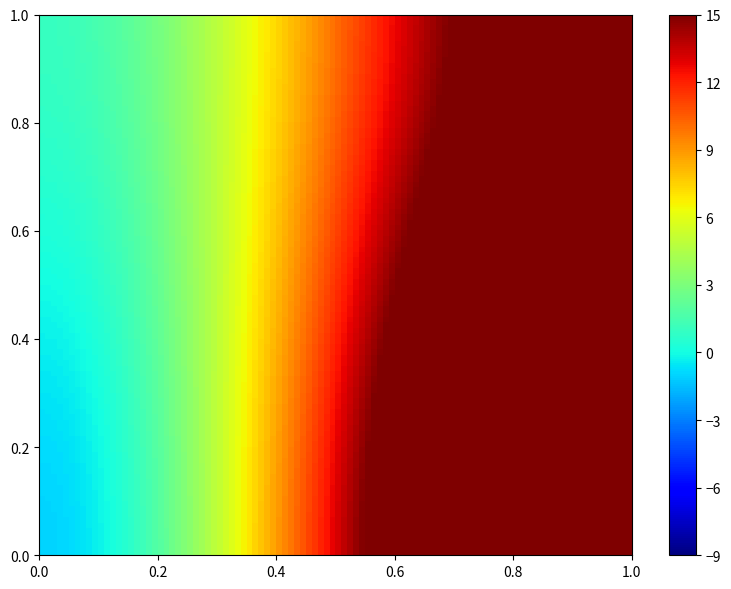

How many series are shown in this chart?

2